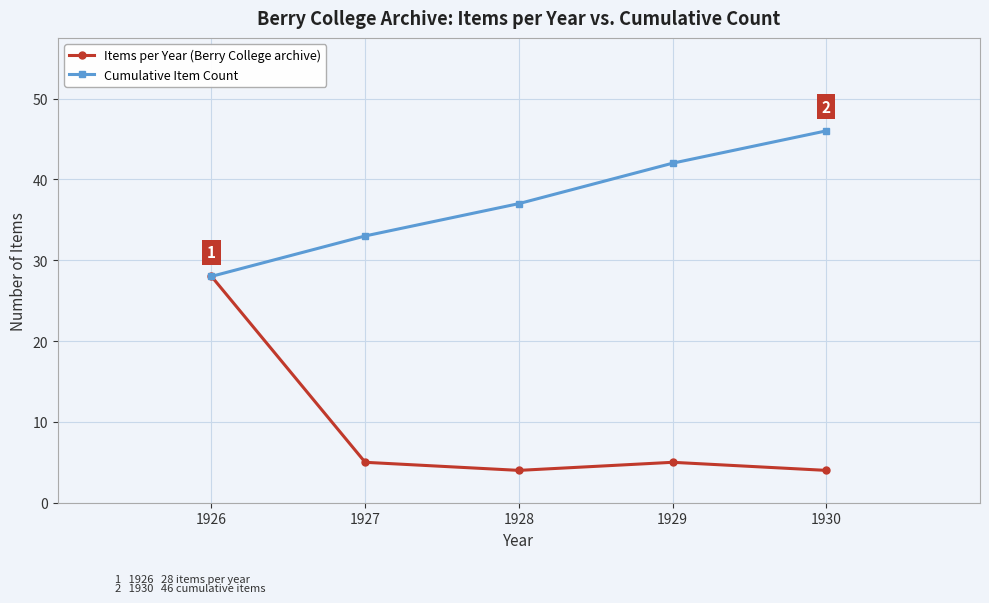

Reading left to right, what are all the values shown in this chart?

Items per Year: 28	5	4	5	4
Cumulative Item Count: 28	33	37	42	46